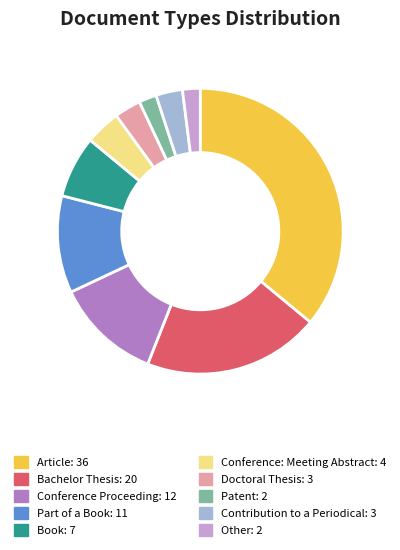

Approximately how many times larger is the value at Bachelor Thesis compared to Conference: Meeting Abstract?

5.0